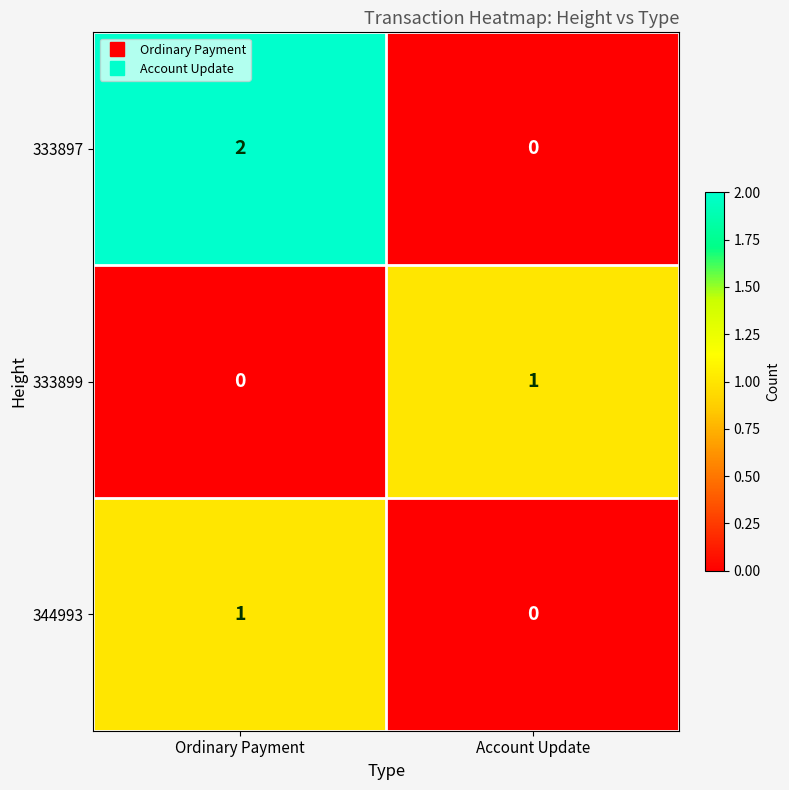

What is the total value across all series at Ordinary Payment?

3